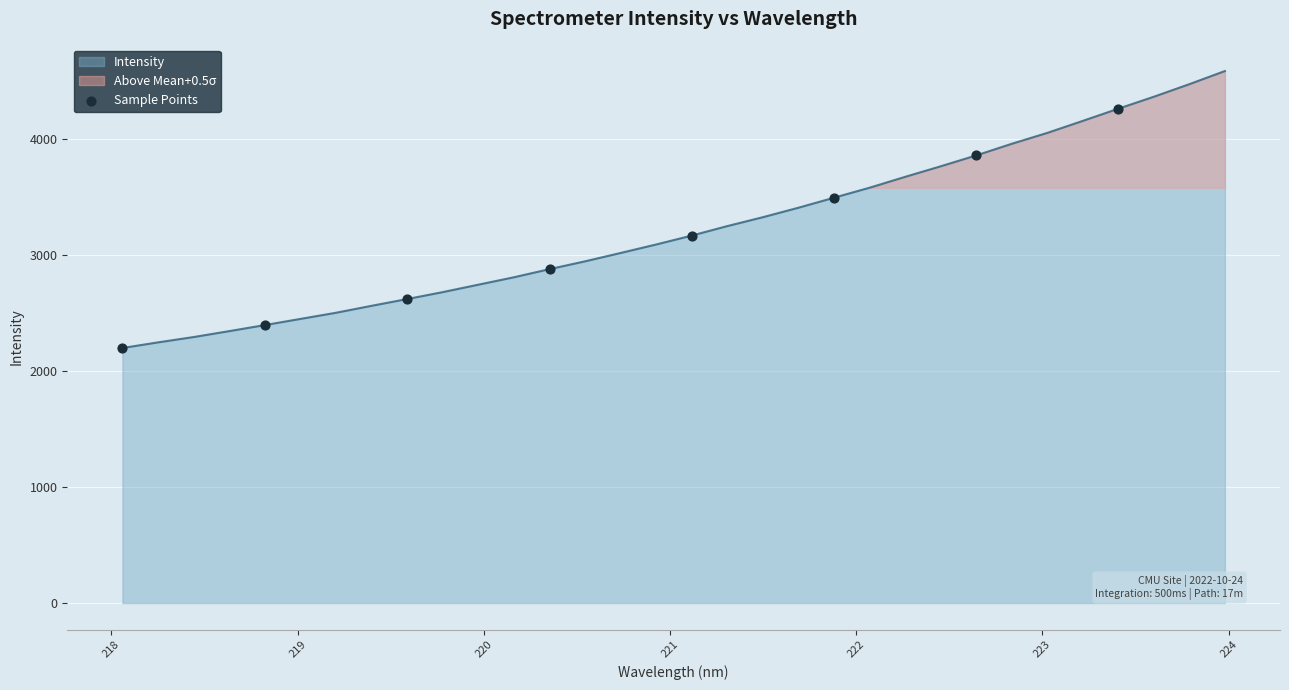

What is the minimum value for Intensity?

2196.3